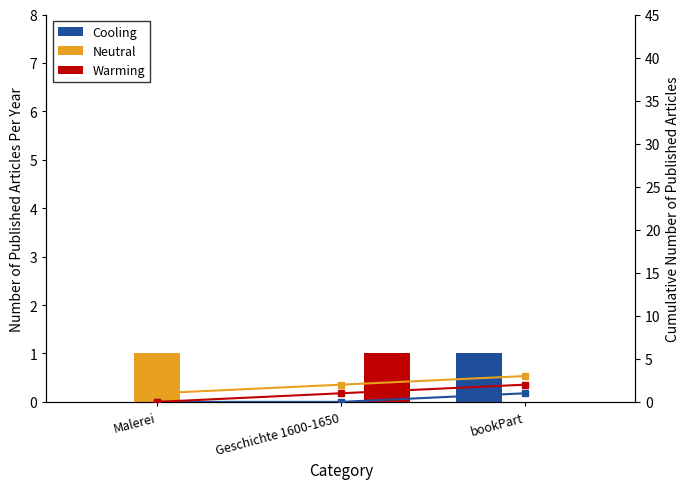

Which series has the largest total across all categories?

Neutral cumulative